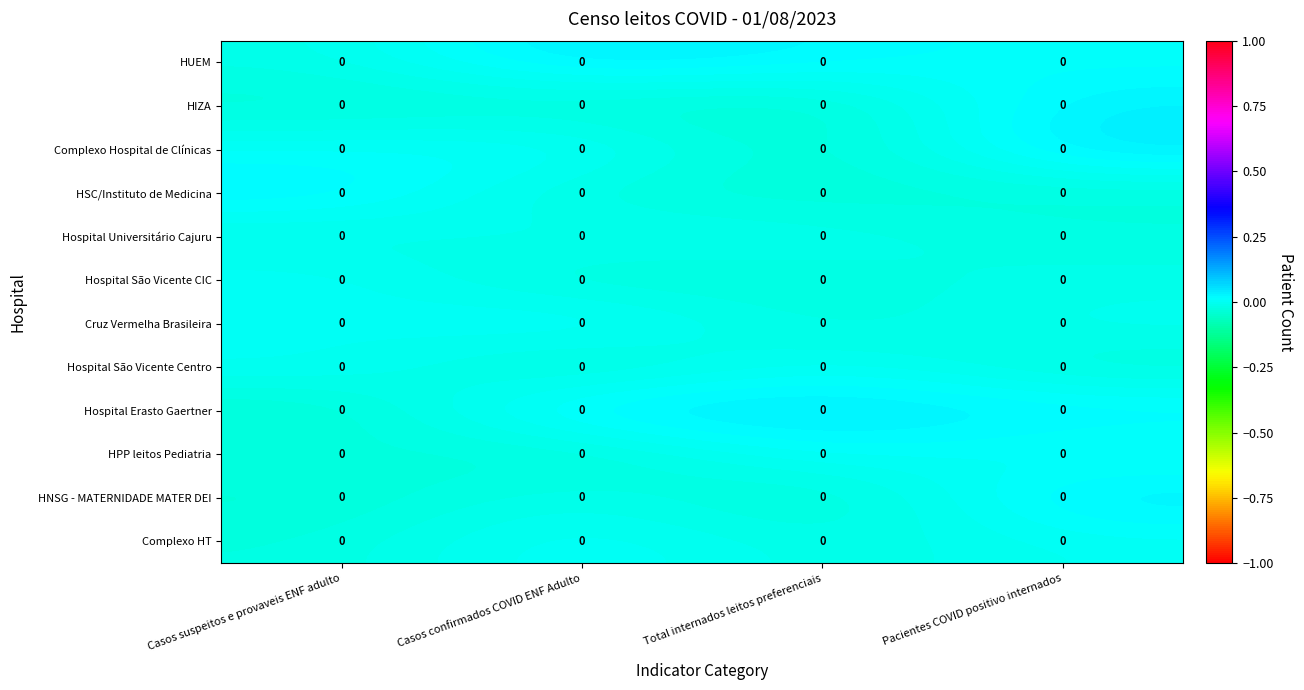

How many categories are shown in the chart?

4